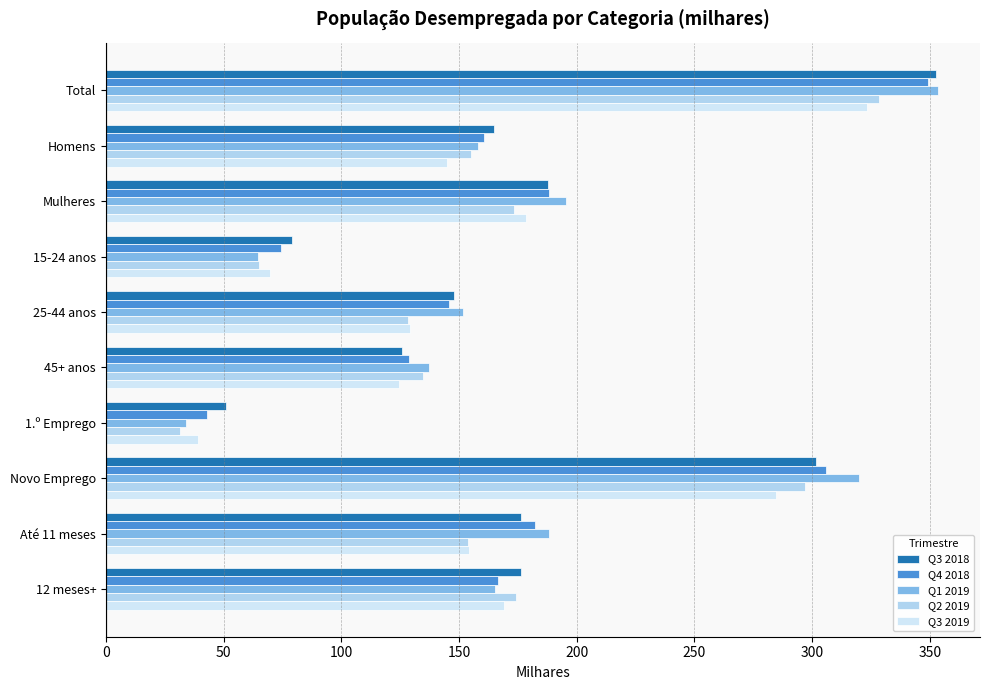

List the series in order of their peak value, lowest first.

Q3 2019, Q2 2019, Q4 2018, Q3 2018, Q1 2019